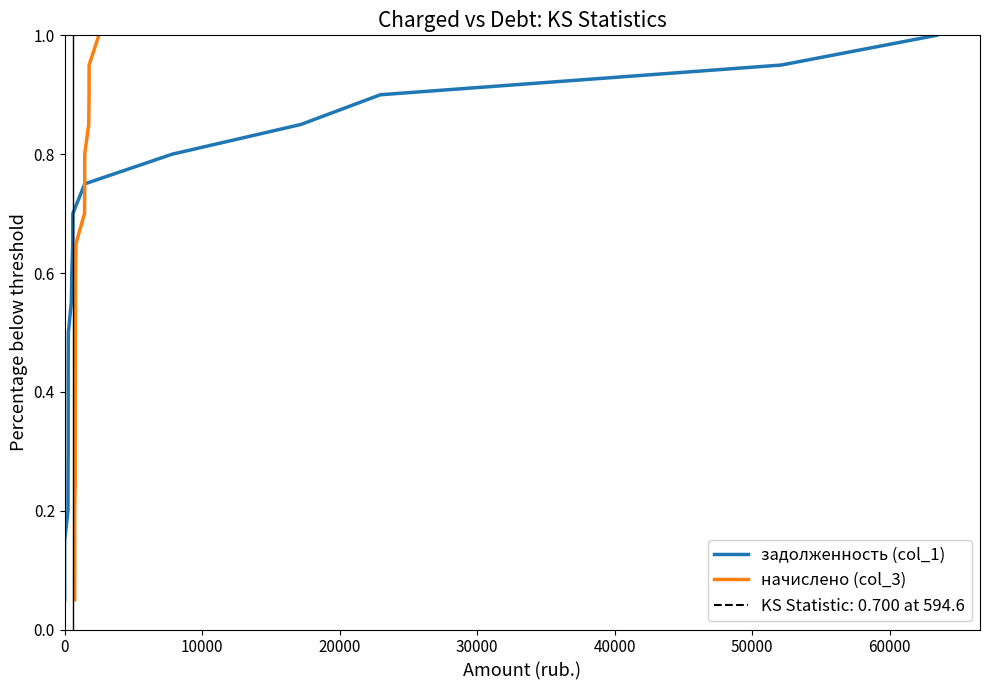

What is the value of the задолженность (col_1) point at the 12th from the left?

0.6